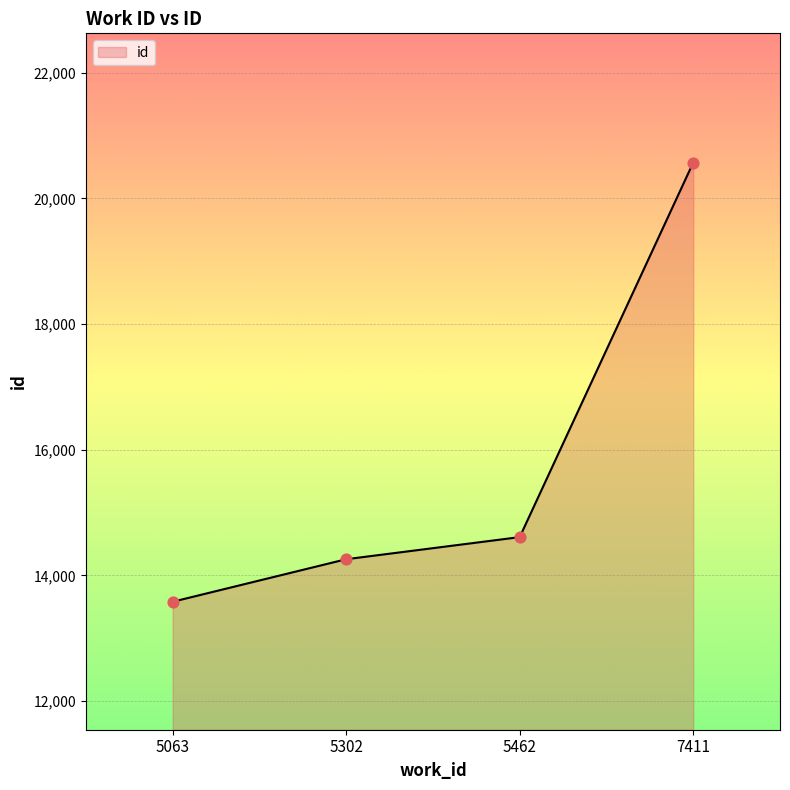

Which has a higher value, 5462 or 5302?

5462